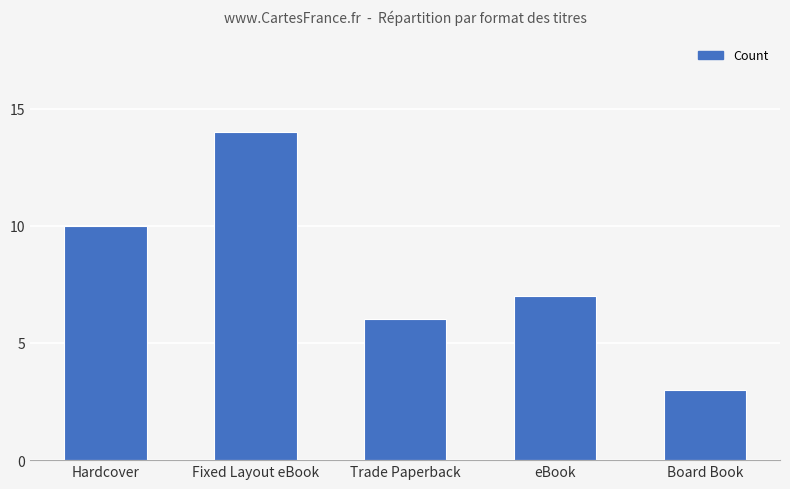

What is the label of the 4th bar from the right?

Fixed Layout eBook